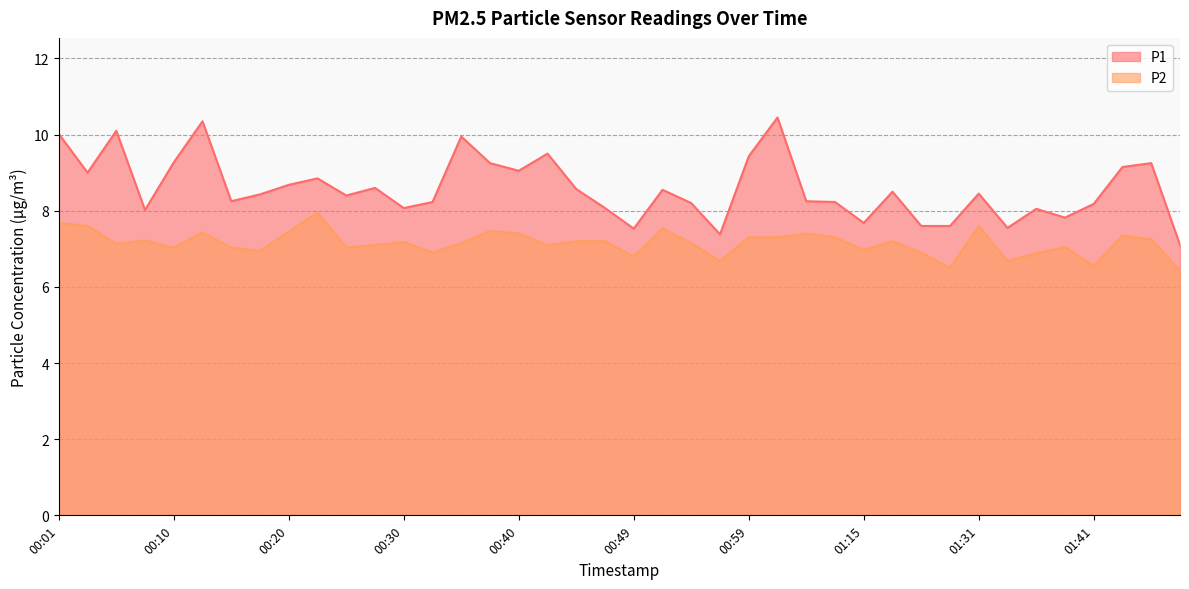

At how many categories does at least one series exceed 8?

32